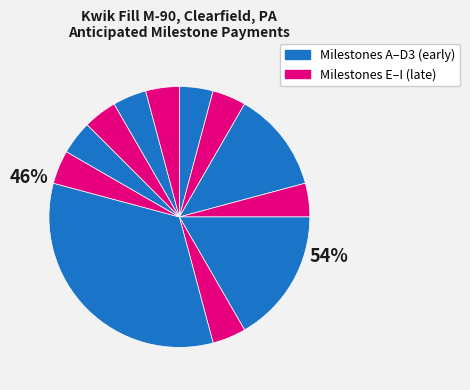

Between C and G, which is larger?

C